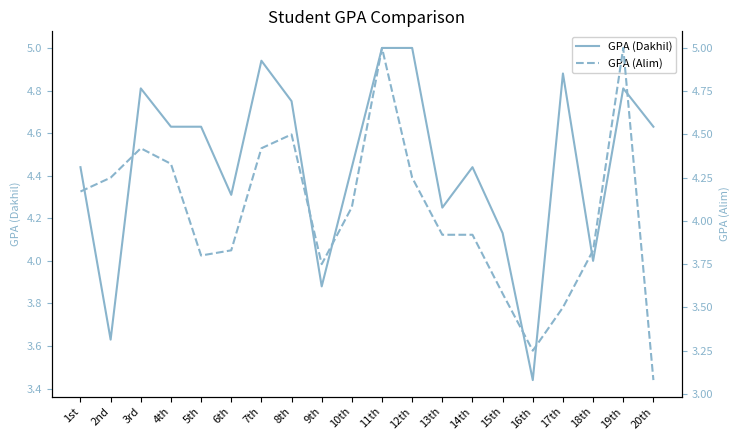

What is the total value across all series at 1st?

8.6